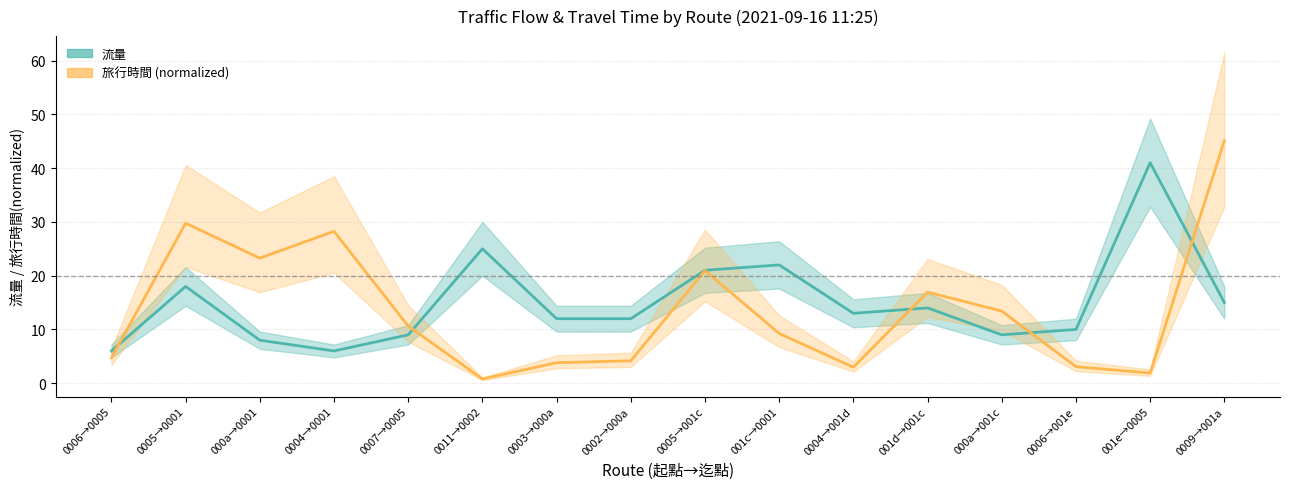

At how many categories does at least one series exceed 4?

16